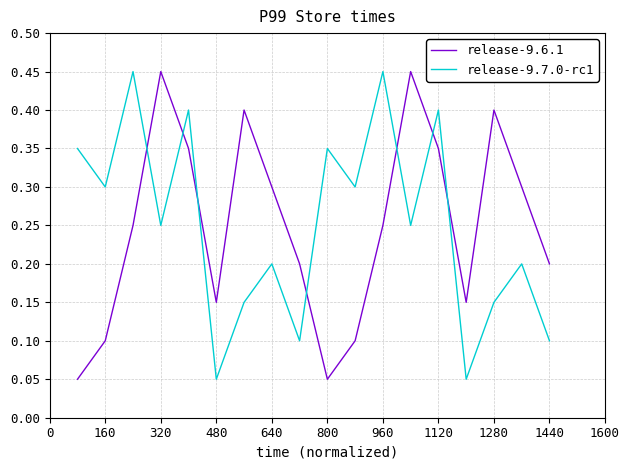

After their last crossing, which series has the higher values: release-9.7.0-rc1 or release-9.6.1?

release-9.6.1